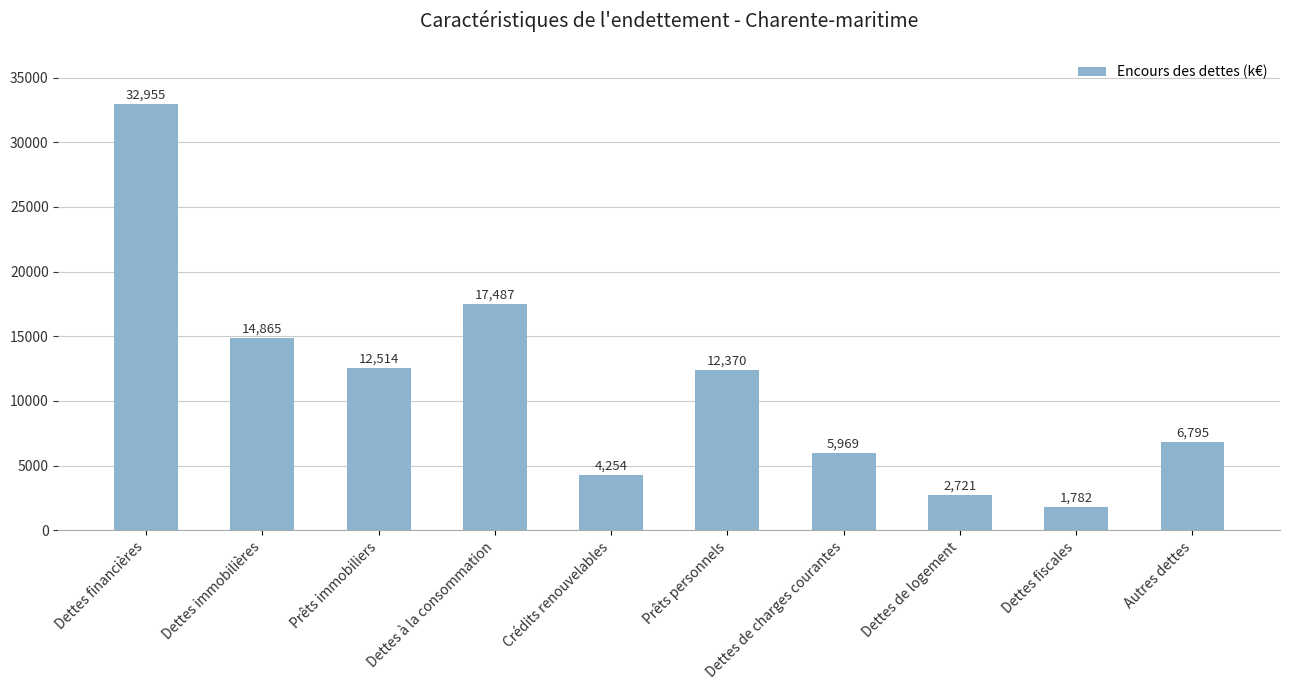

List the labels in order of value, largest first.

Dettes financières, Dettes à la consommation, Dettes immobilières, Prêts immobiliers, Prêts personnels, Autres dettes, Dettes de charges courantes, Crédits renouvelables, Dettes de logement, Dettes fiscales